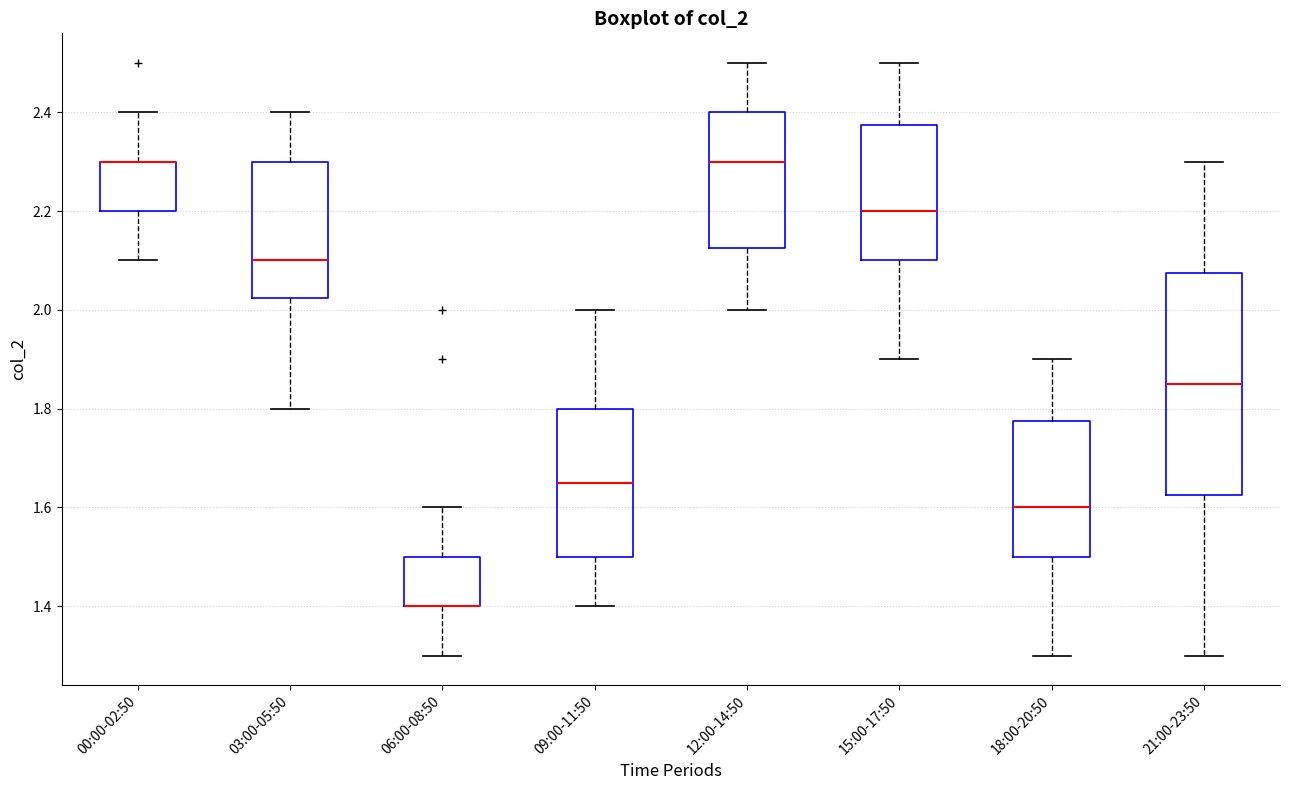

Reading left to right, transcribe this box plot: for each box, give where its median line is, the range the box spans, and where its two whiskers end, as read against the y-axis. The values are not printed on the chart, so give them approximately, as read against the axis.

00:00-02:50: median 2.30 (drawn on the box's upper edge), box 2.20 to 2.30, whiskers 2.10 to 2.40
03:00-05:50: median 2.10, box 2.02 to 2.30, whiskers 1.80 to 2.40
06:00-08:50: median 1.40 (drawn on the box's lower edge), box 1.40 to 1.50, whiskers 1.30 to 1.60
09:00-11:50: median 1.66, box 1.50 to 1.80, whiskers 1.40 to 2.00
12:00-14:50: median 2.30, box 2.12 to 2.40, whiskers 2.00 to 2.50
15:00-17:50: median 2.20, box 2.10 to 2.38, whiskers 1.90 to 2.50
18:00-20:50: median 1.60, box 1.50 to 1.78, whiskers 1.30 to 1.90
21:00-23:50: median 1.86, box 1.62 to 2.08, whiskers 1.30 to 2.30